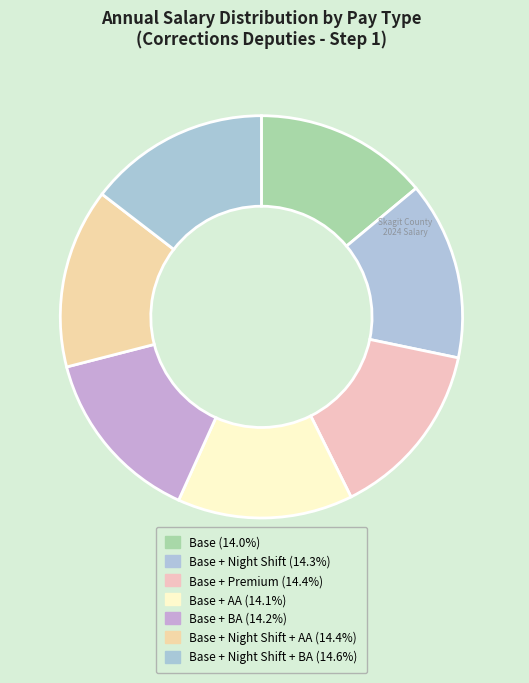

Count the number of slices in the pie.

7